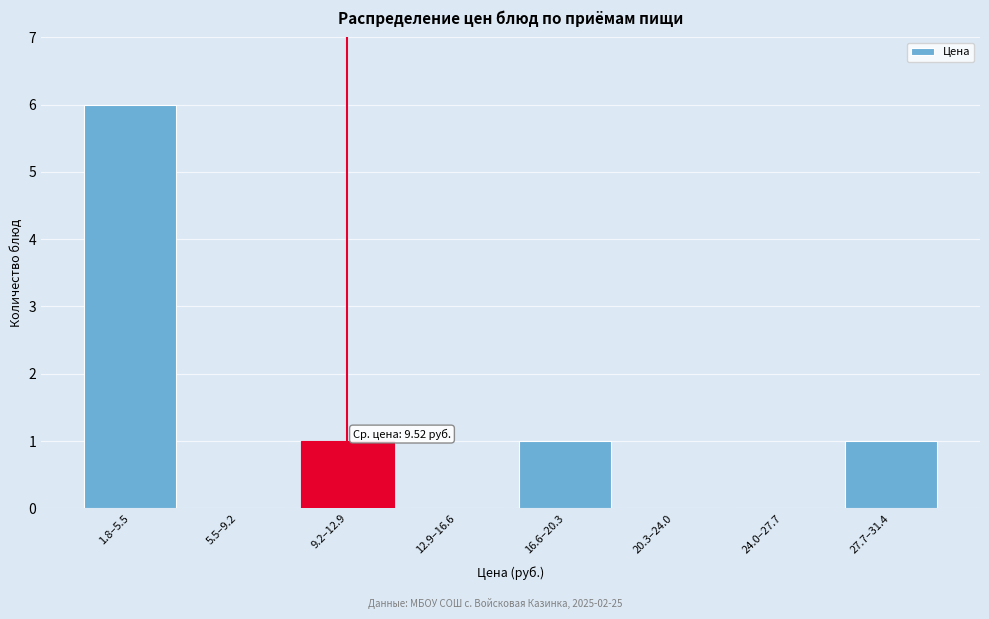

Reading left to right, list all the values displayed in this chart.

1.8–5.5=6	5.5–9.2=0	9.2–12.9=1	12.9–16.6=0	16.6–20.3=1	20.3–24.0=0	24.0–27.7=0	27.7–31.4=1